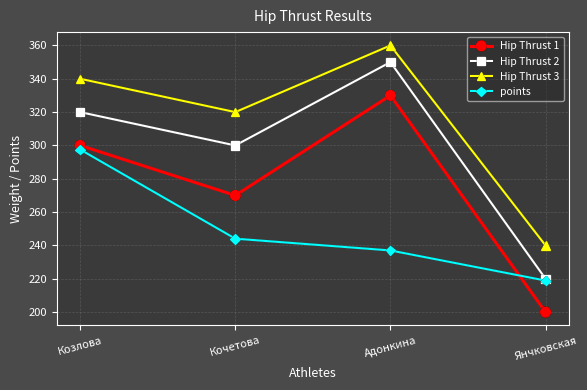

True or false: Hip Thrust 2 has more than 2 interior local peaks.

False